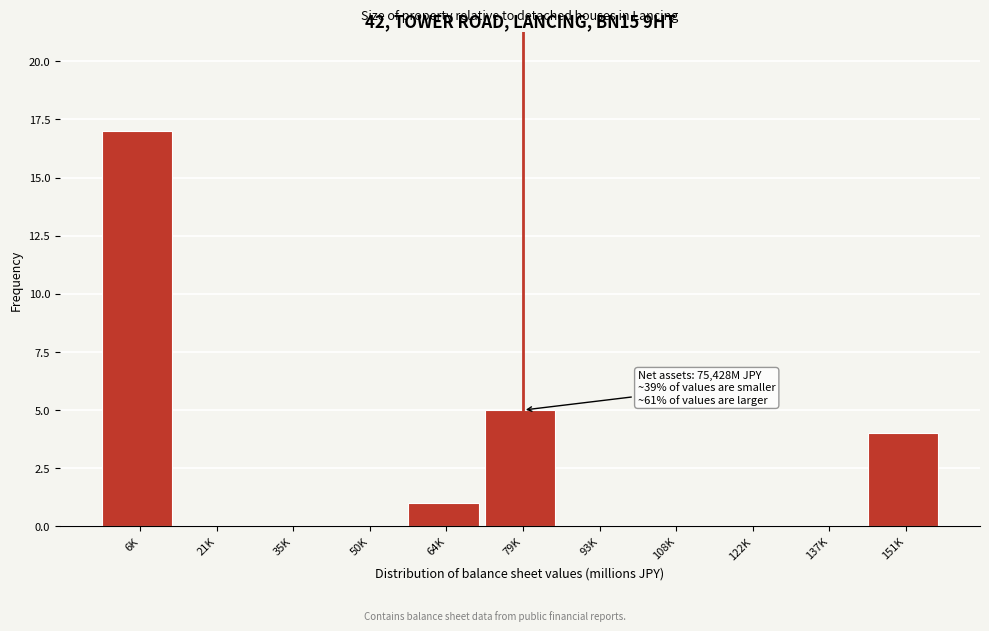

Reading left to right, list all the values displayed in this chart.

6K=17	21K=0	35K=0	50K=0	64K=1	79K=5	93K=0	108K=0	122K=0	137K=0	151K=4